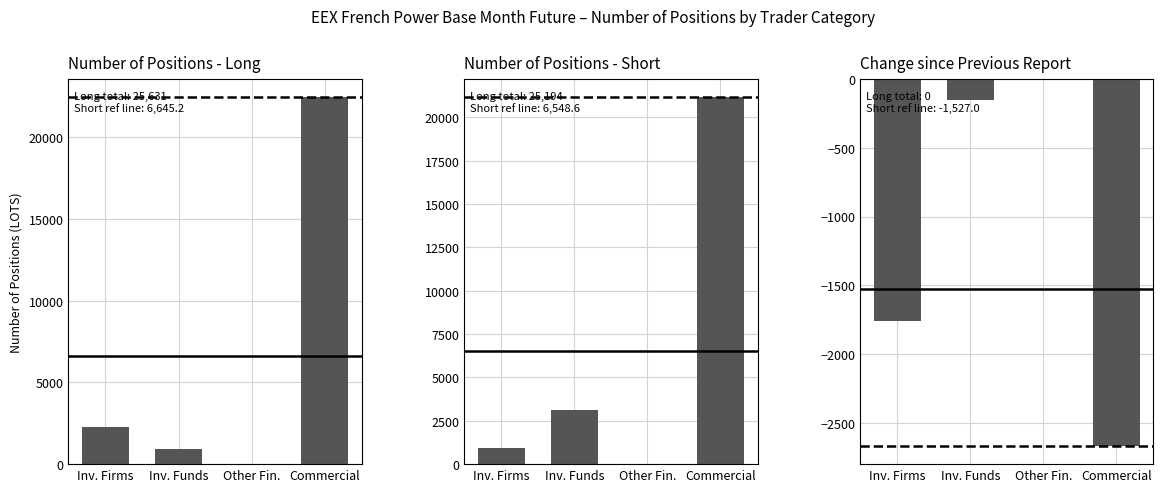

The value of Number of Positions - Long at Other Fin. is -7059.5. True or false?

False